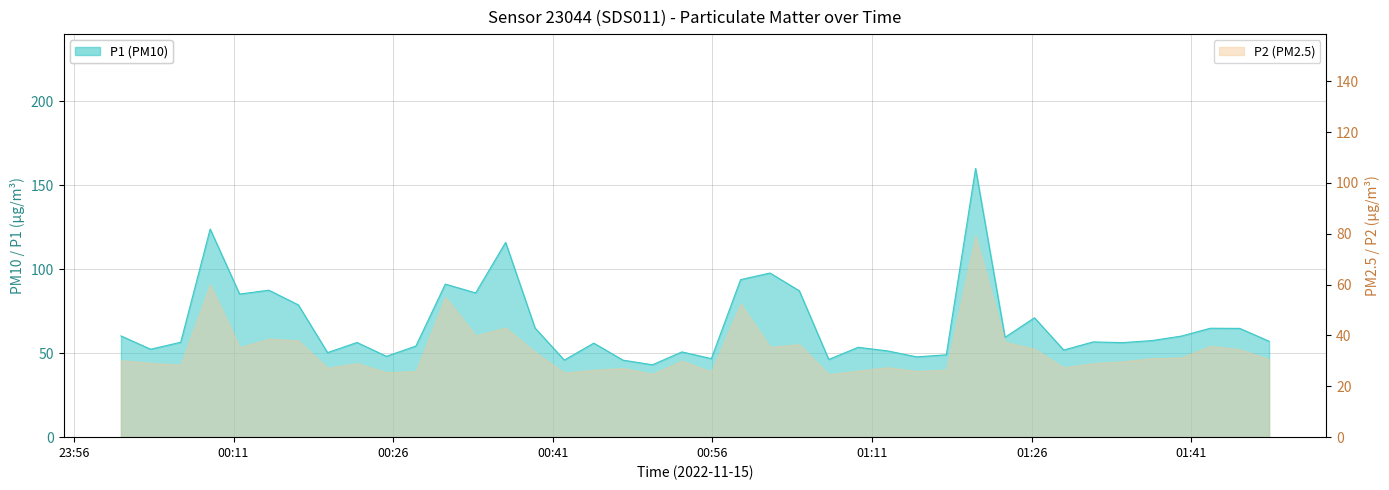

List the labels in order of value, largest first.

2022-11-15T01:20:44, 2022-11-15T00:08:48, 2022-11-15T00:36:34, 2022-11-15T01:01:25, 2022-11-15T00:58:39, 2022-11-15T00:30:54, 2022-11-15T00:14:19, 2022-11-15T01:04:10, 2022-11-15T00:33:45, 2022-11-15T00:11:34, 2022-11-15T00:17:05, 2022-11-15T01:26:16, 2022-11-15T00:39:20, 2022-11-15T01:42:48, 2022-11-15T01:45:34, 2022-11-15T00:00:25, 2022-11-15T01:40:03, 2022-11-15T01:23:30, 2022-11-15T01:37:17, 2022-11-15T01:48:19, 2022-11-15T01:31:47, 2022-11-15T00:06:02, 2022-11-15T00:22:36, 2022-11-15T01:34:32, 2022-11-15T00:44:51, 2022-11-15T00:28:08, 2022-11-15T01:09:42, 2022-11-15T00:03:12, 2022-11-15T01:29:01, 2022-11-15T01:12:28, 2022-11-15T00:53:08, 2022-11-15T00:19:50, 2022-11-15T01:17:59, 2022-11-15T00:25:22, 2022-11-15T01:15:13, 2022-11-15T00:55:54, 2022-11-15T01:06:56, 2022-11-15T00:42:05, 2022-11-15T00:47:36, 2022-11-15T00:50:22